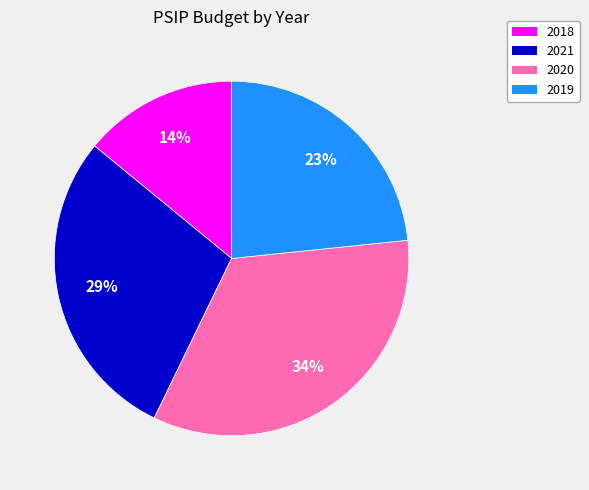

Is it true that 2020 is 25% of the pie?

False